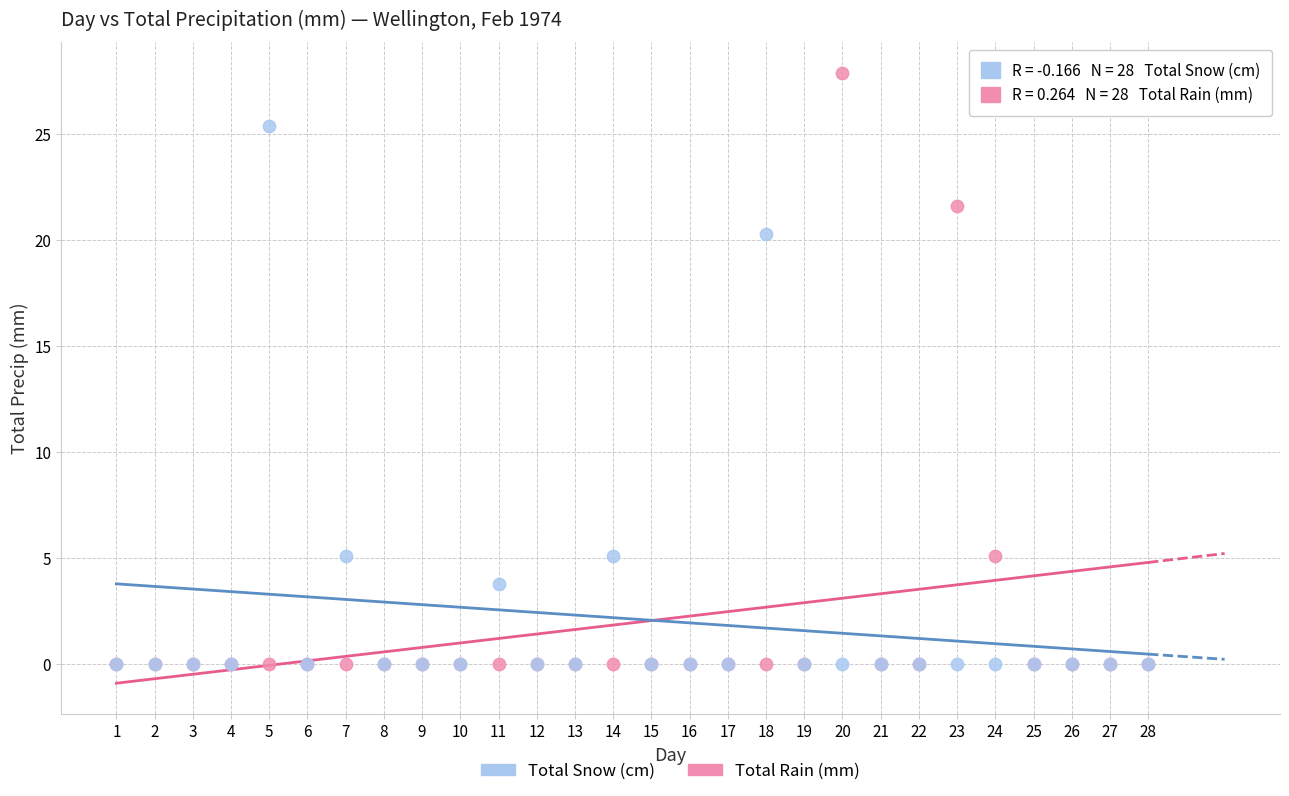

Across all series, what Y value is closest to 13?

20.3